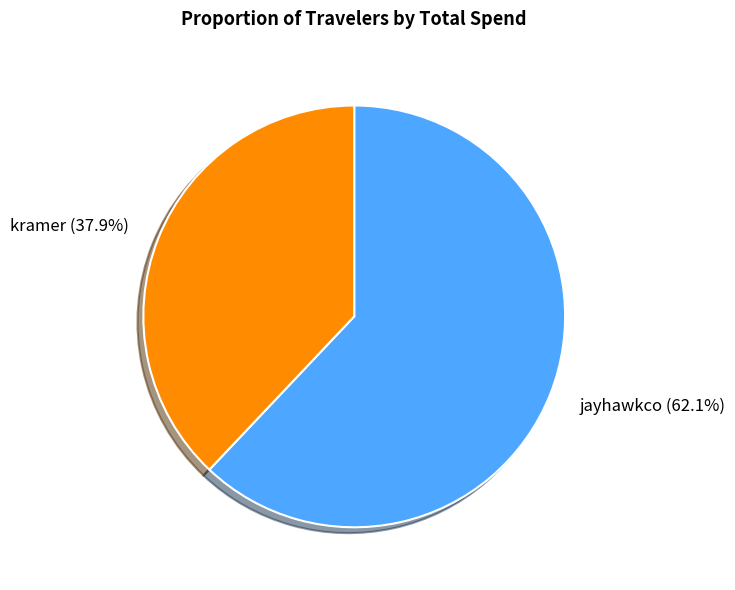

Combined, what portion of the pie is jayhawkco and kramer?

100.0%